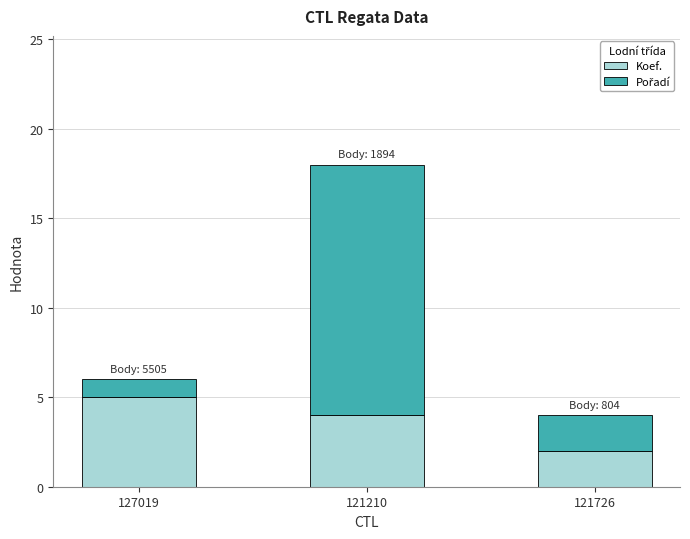

At which label does Koef. reach its peak?

127019